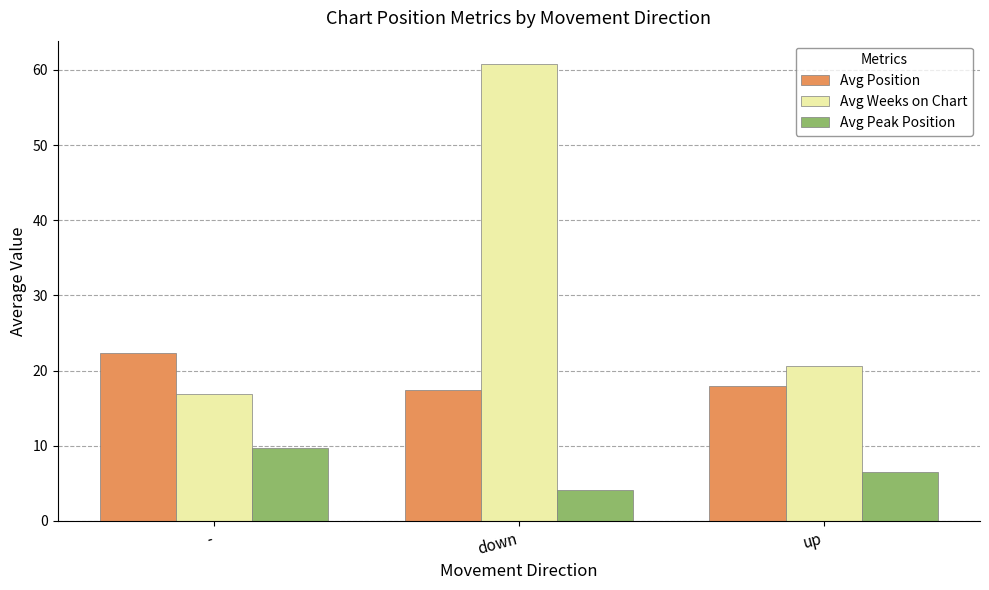

Rank the series at up from lowest to highest value.

Avg Peak Position, Avg Position, Avg Weeks on Chart